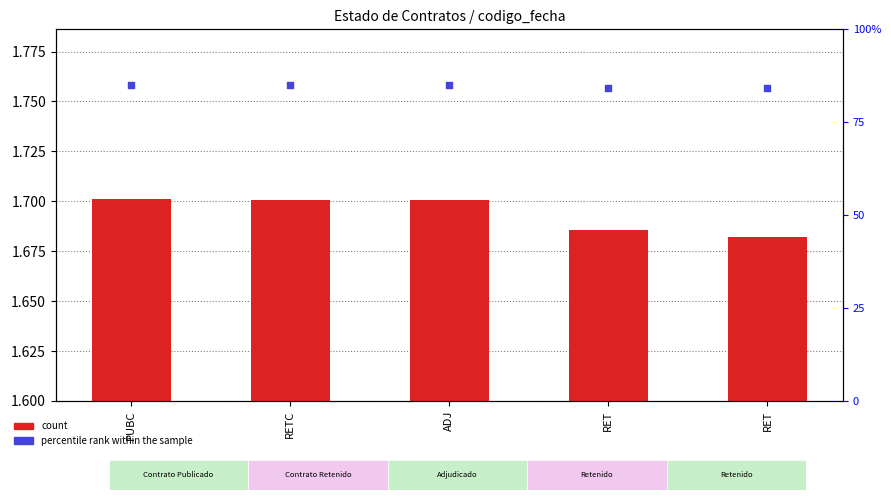

Which series reaches the maximum Y coordinate?

percentile rank within the sample